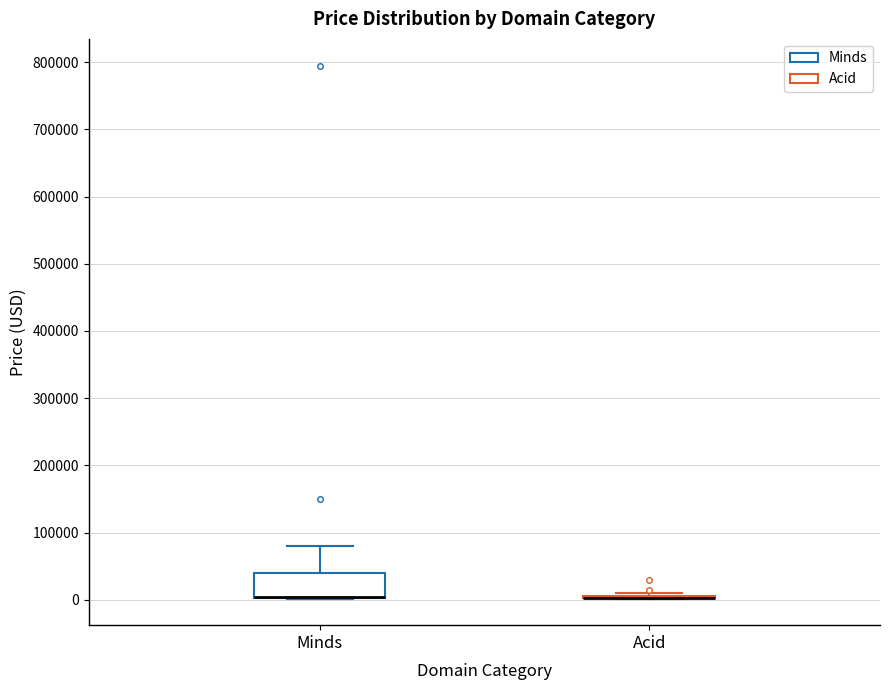

Reading left to right, read every box against the y-axis: the position of its median line, the range the box covers, and the ends of its whiskers. The values are not printed on the chart, so give them approximately, as read against the axis.

Minds: median 0 (drawn on the box's lower edge), box 0 to 40000, whiskers 0 to 80000
Acid: box collapsed to a line at 0, whiskers 0 to 10000